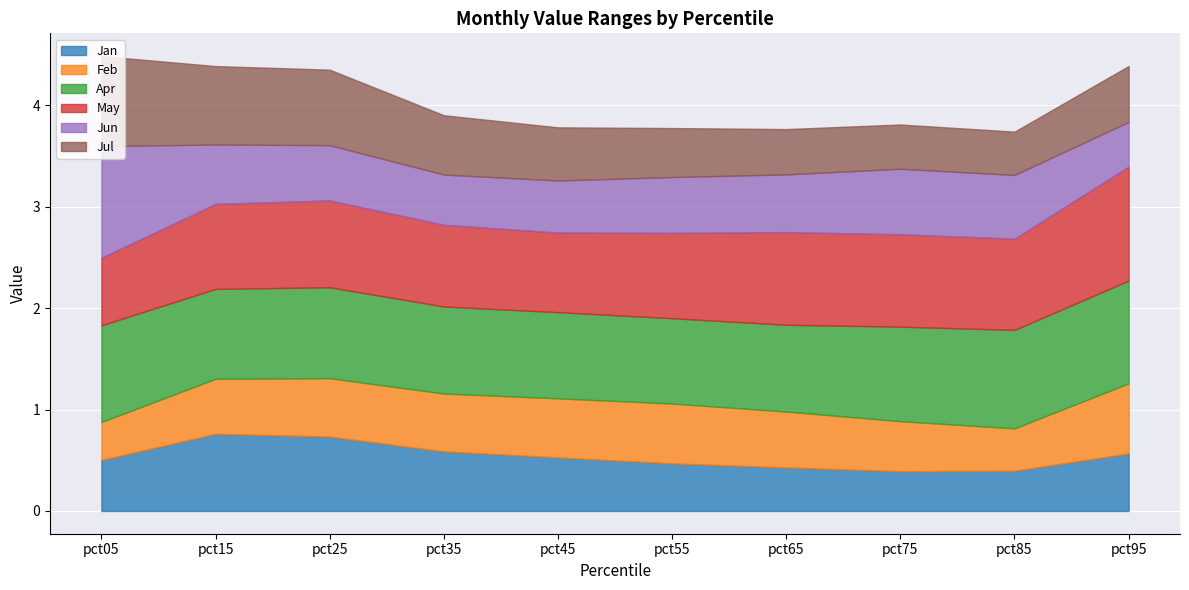

Where is Apr nearest to the value 0?

pct55